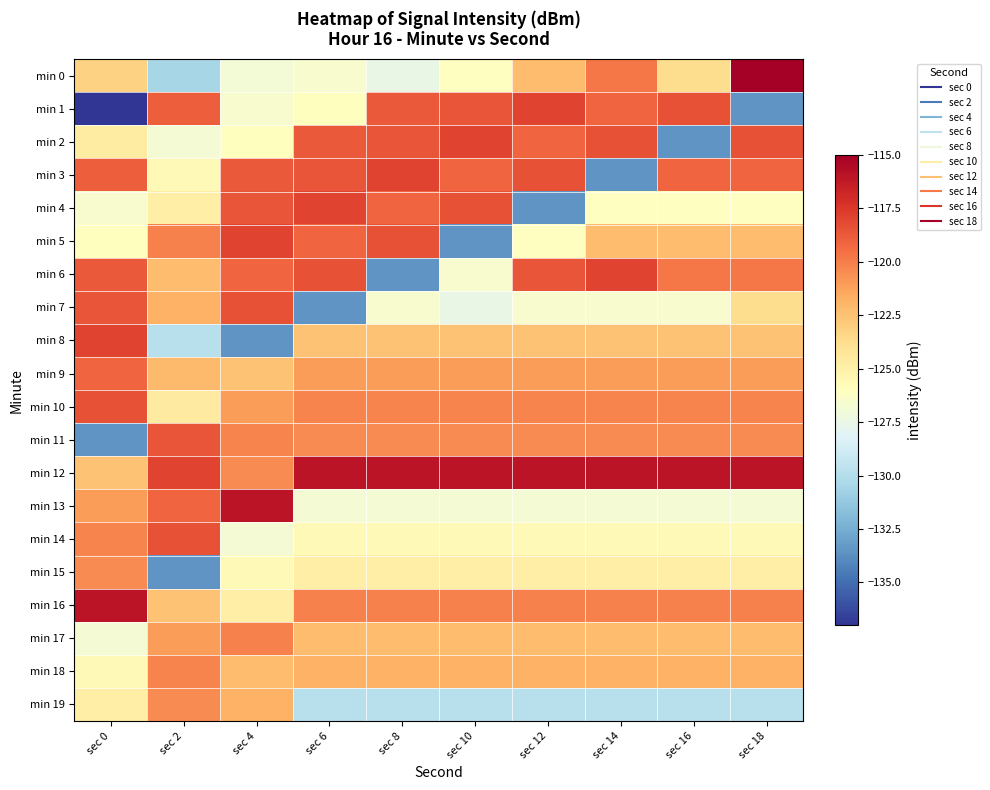

Reading left to right, extract all data points from this chart.

min 0: sec 0=-123.2	sec 2=-130.5	sec 4=-126.9	sec 6=-126.5	sec 8=-127.5	sec 10=-126.1	sec 12=-122.3	sec 14=-119.8	sec 16=-123.8	sec 18=-115.0
min 1: sec 0=-137.0	sec 2=-118.9	sec 4=-126.5	sec 6=-126.0	sec 8=-118.8	sec 10=-118.6	sec 12=-118.0	sec 14=-119.2	sec 16=-118.5	sec 18=-133.5
min 2: sec 0=-124.7	sec 2=-126.8	sec 4=-126.0	sec 6=-118.8	sec 8=-118.6	sec 10=-118.0	sec 12=-119.2	sec 14=-118.5	sec 16=-133.5	sec 18=-118.5
min 3: sec 0=-118.9	sec 2=-125.7	sec 4=-118.8	sec 6=-118.6	sec 8=-118.0	sec 10=-119.2	sec 12=-118.5	sec 14=-133.5	sec 16=-119.2	sec 18=-119.2
min 4: sec 0=-126.5	sec 2=-124.8	sec 4=-118.6	sec 6=-118.0	sec 8=-119.2	sec 10=-118.5	sec 12=-133.5	sec 14=-126.1	sec 16=-126.1	sec 18=-126.1
min 5: sec 0=-126.0	sec 2=-120.1	sec 4=-118.0	sec 6=-119.2	sec 8=-118.5	sec 10=-133.5	sec 12=-126.1	sec 14=-122.3	sec 16=-122.3	sec 18=-122.3
min 6: sec 0=-118.8	sec 2=-122.3	sec 4=-119.2	sec 6=-118.5	sec 8=-133.5	sec 10=-126.5	sec 12=-118.6	sec 14=-118.0	sec 16=-119.8	sec 18=-119.8
min 7: sec 0=-118.6	sec 2=-121.9	sec 4=-118.5	sec 6=-133.5	sec 8=-126.5	sec 10=-127.5	sec 12=-126.5	sec 14=-126.5	sec 16=-126.5	sec 18=-123.8
min 8: sec 0=-118.0	sec 2=-129.9	sec 4=-133.5	sec 6=-122.5	sec 8=-122.5	sec 10=-122.5	sec 12=-122.5	sec 14=-122.5	sec 16=-122.5	sec 18=-122.5
min 9: sec 0=-119.2	sec 2=-122.2	sec 4=-122.5	sec 6=-121.1	sec 8=-121.1	sec 10=-121.1	sec 12=-121.1	sec 14=-121.1	sec 16=-121.1	sec 18=-121.1
min 10: sec 0=-118.5	sec 2=-124.6	sec 4=-121.1	sec 6=-120.2	sec 8=-120.2	sec 10=-120.2	sec 12=-120.2	sec 14=-120.2	sec 16=-120.2	sec 18=-120.2
min 11: sec 0=-133.5	sec 2=-118.6	sec 4=-120.2	sec 6=-120.4	sec 8=-120.4	sec 10=-120.4	sec 12=-120.4	sec 14=-120.4	sec 16=-120.4	sec 18=-120.4
min 12: sec 0=-122.5	sec 2=-118.0	sec 4=-120.4	sec 6=-116.0	sec 8=-116.0	sec 10=-116.0	sec 12=-116.0	sec 14=-116.0	sec 16=-116.0	sec 18=-116.0
min 13: sec 0=-121.1	sec 2=-119.2	sec 4=-116.0	sec 6=-126.8	sec 8=-126.8	sec 10=-126.8	sec 12=-126.8	sec 14=-126.8	sec 16=-126.8	sec 18=-126.8
min 14: sec 0=-120.2	sec 2=-118.5	sec 4=-126.8	sec 6=-125.7	sec 8=-125.7	sec 10=-125.7	sec 12=-125.7	sec 14=-125.7	sec 16=-125.7	sec 18=-125.7
min 15: sec 0=-120.4	sec 2=-133.5	sec 4=-125.7	sec 6=-124.8	sec 8=-124.8	sec 10=-124.8	sec 12=-124.8	sec 14=-124.8	sec 16=-124.8	sec 18=-124.8
min 16: sec 0=-116.0	sec 2=-122.5	sec 4=-124.8	sec 6=-120.1	sec 8=-120.1	sec 10=-120.1	sec 12=-120.1	sec 14=-120.1	sec 16=-120.1	sec 18=-120.1
min 17: sec 0=-126.8	sec 2=-121.1	sec 4=-120.1	sec 6=-122.3	sec 8=-122.3	sec 10=-122.3	sec 12=-122.3	sec 14=-122.3	sec 16=-122.3	sec 18=-122.3
min 18: sec 0=-125.7	sec 2=-120.2	sec 4=-122.3	sec 6=-121.9	sec 8=-121.9	sec 10=-121.9	sec 12=-121.9	sec 14=-121.9	sec 16=-121.9	sec 18=-121.9
min 19: sec 0=-124.8	sec 2=-120.4	sec 4=-121.9	sec 6=-129.9	sec 8=-129.9	sec 10=-129.9	sec 12=-129.9	sec 14=-129.9	sec 16=-129.9	sec 18=-129.9